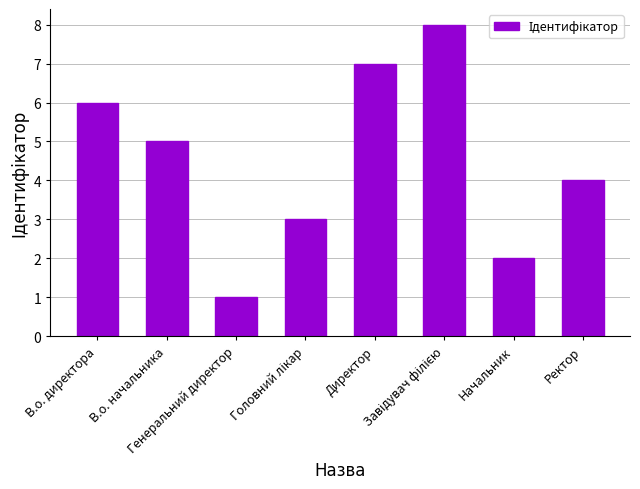

What is the sum of all values?

36